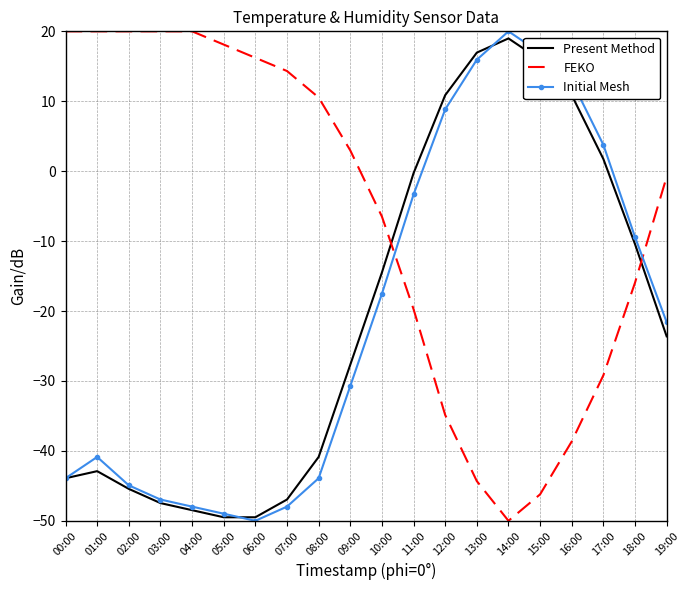

The value of FEKO at 17:00 is -29.2. True or false?

True